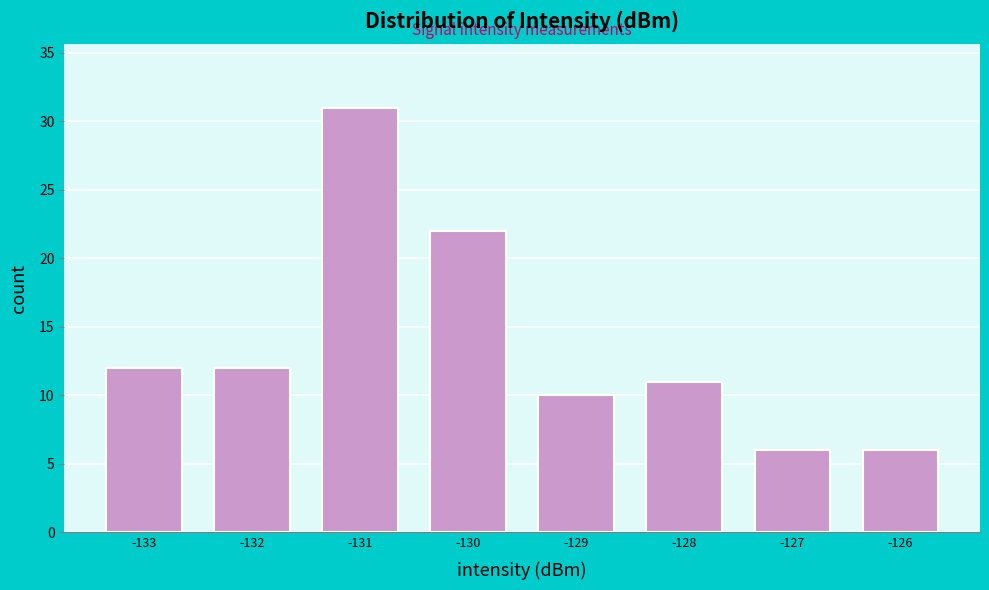

Reading left to right, transcribe all the data shown in this chart.

-133=12	-132=12	-131=31	-130=22	-129=10	-128=11	-127=6	-126=6